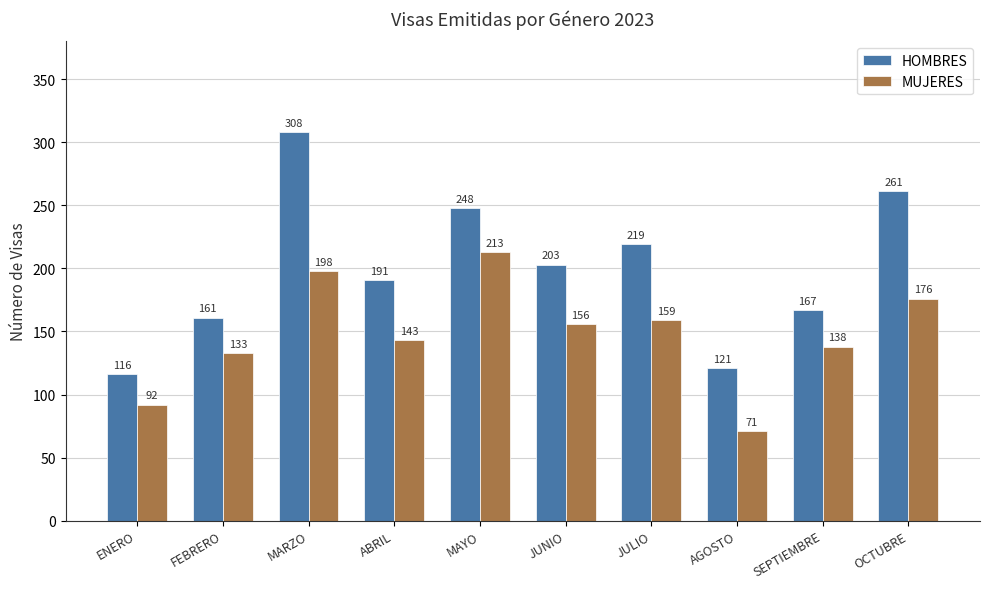

Where does the HOMBRES series first go above 203?

MARZO